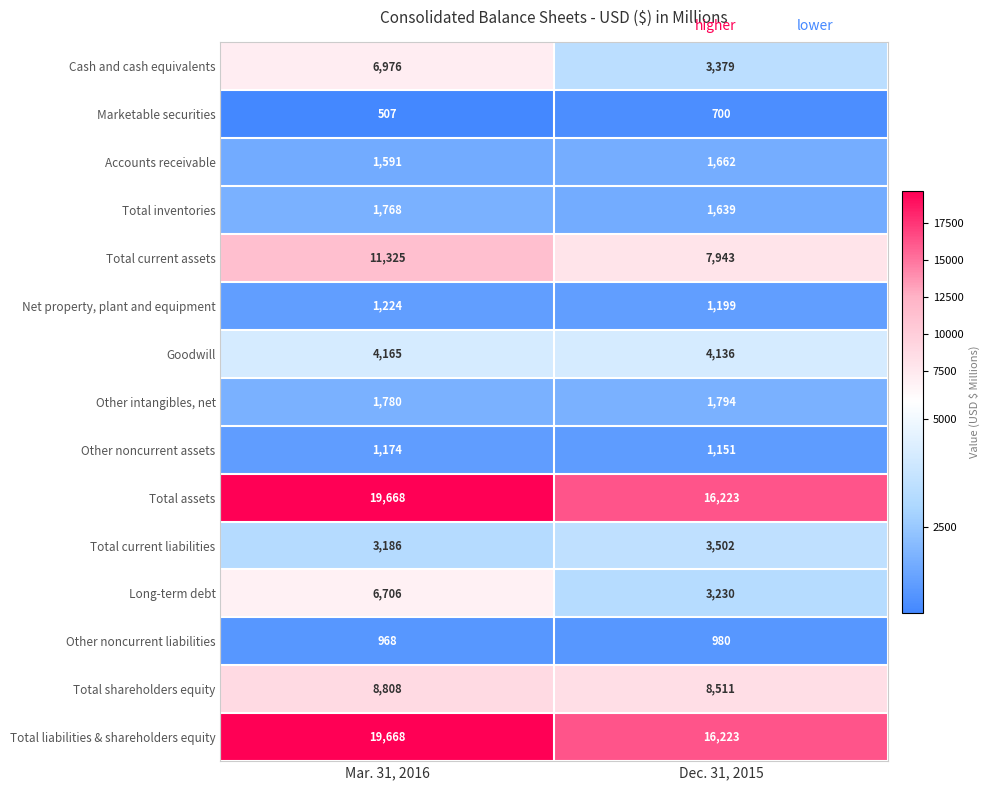

Read the Net property, plant and equipment value at Mar. 31, 2016, to the nearest 5.

1225